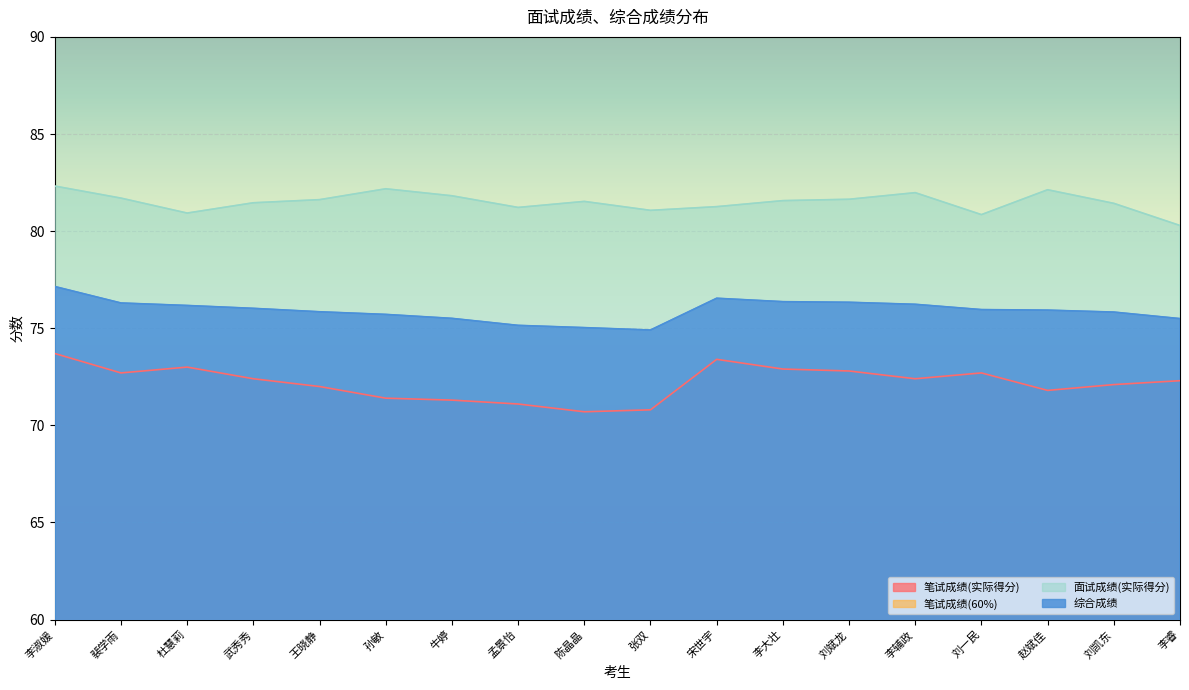

Reading left to right, transcribe all the data shown in this chart.

笔试成绩(实际得分): 73.7	72.7	73.0	72.4	72.0	71.4	71.3	71.1	70.7	70.8	73.4	72.9	72.8	72.4	72.7	71.8	72.1	72.3
笔试成绩(60%): 44.2	43.6	43.8	43.4	43.2	42.8	42.8	42.7	42.4	42.5	44.0	43.7	43.7	43.4	43.6	43.1	43.3	43.4
面试成绩(实际得分): 82.3	81.7	80.9	81.5	81.6	82.2	81.8	81.2	81.5	81.1	81.3	81.6	81.6	82.0	80.8	82.1	81.4	80.3
综合成绩: 77.1	76.3	76.2	76.0	75.8	75.7	75.5	75.1	75.0	74.9	76.5	76.4	76.3	76.2	76.0	75.9	75.8	75.5